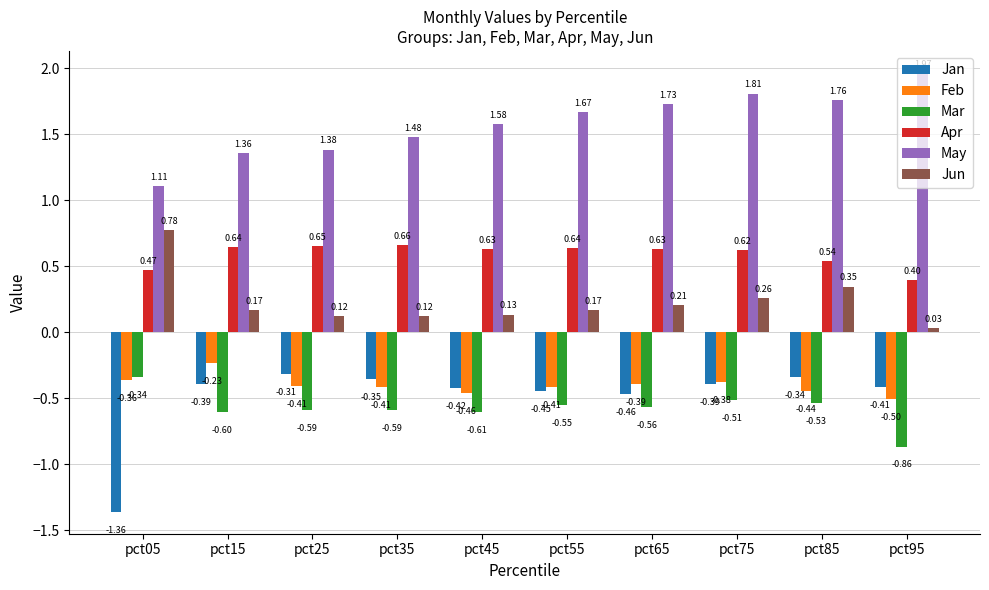

What is the difference between the maximum and minimum values in the Jan series?

1.0